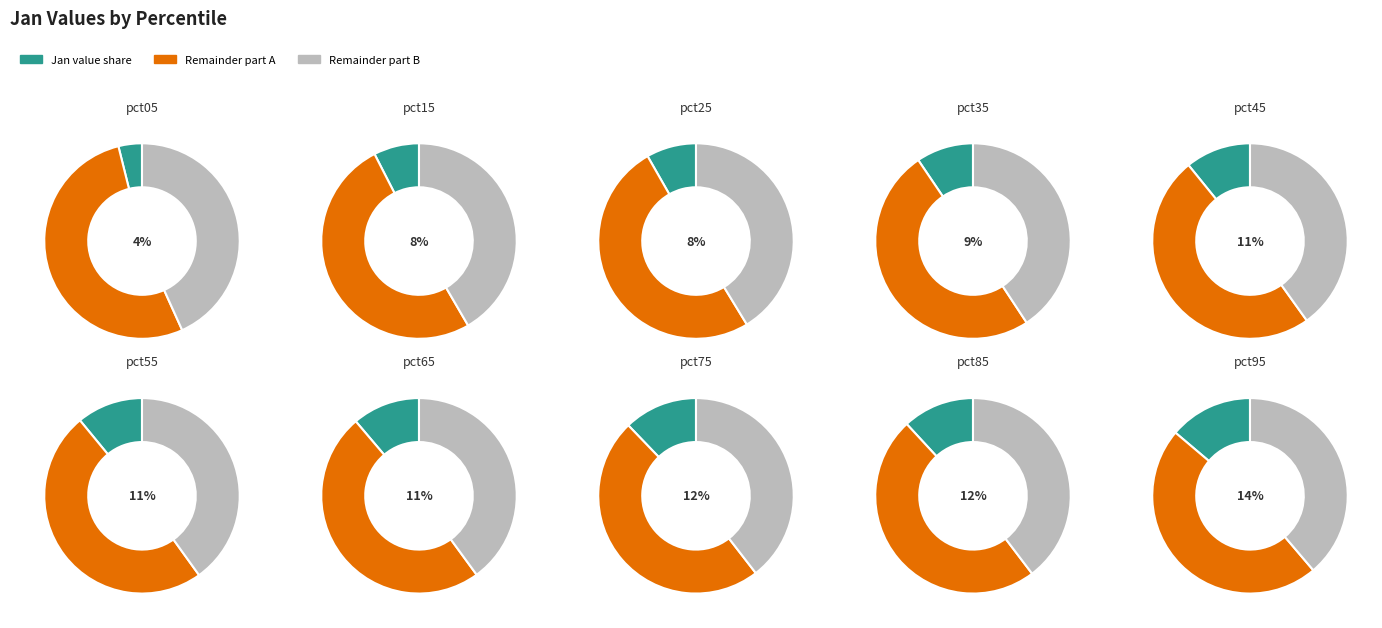

What percentage is the pct35 slice, to the nearest percent?

9%